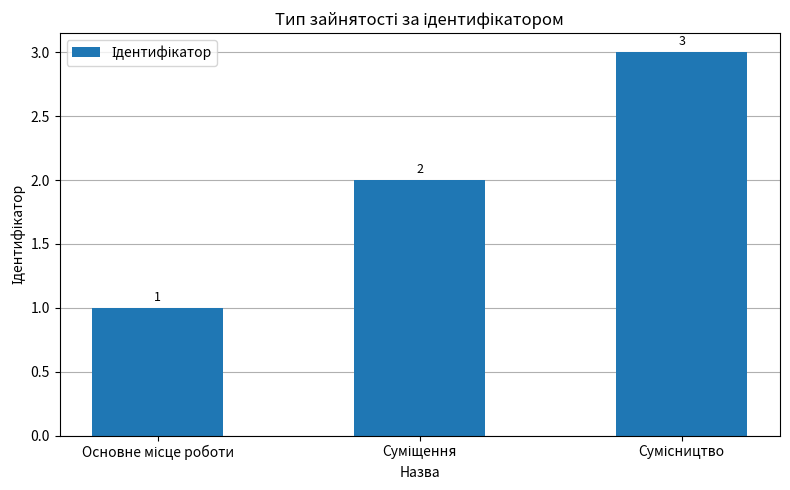

What is the sum of all values?

6